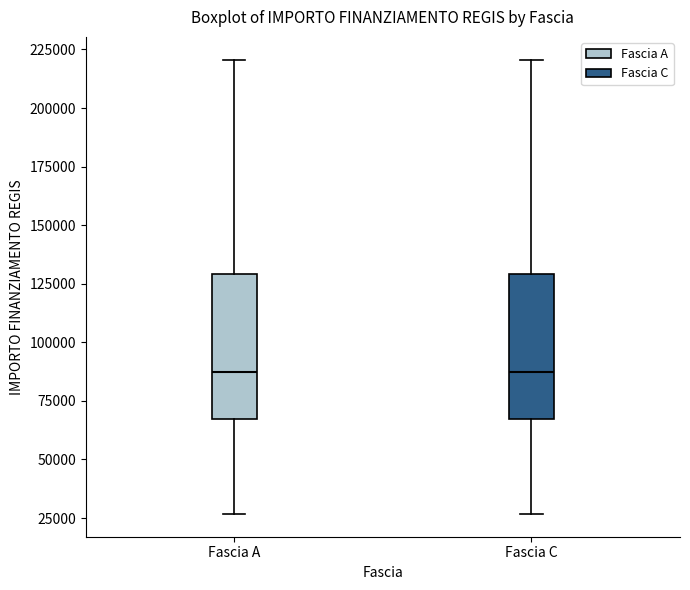

Reading left to right, read every box against the y-axis: the position of its median line, the range the box covers, and the ends of its whiskers. The values are not printed on the chart, so give them approximately, as read against the axis.

Fascia A: median 85000, box 65000 to 130000, whiskers 25000 to 220000
Fascia C: median 85000, box 65000 to 130000, whiskers 25000 to 220000